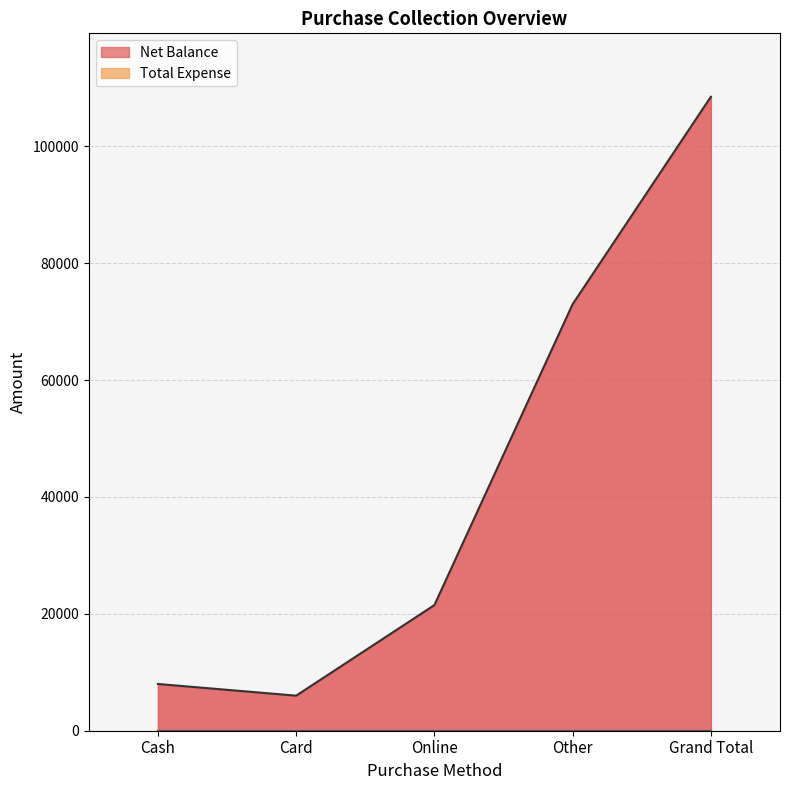

What is the ratio of the value at Cash to the value at Grand Total?

0.1